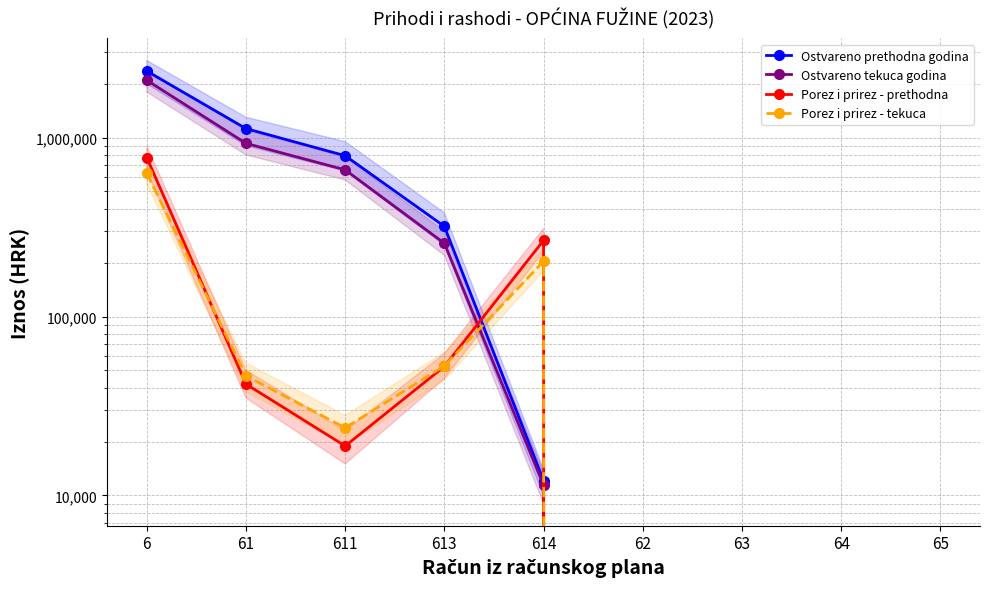

Rank the categories by Porez i prirez - tekuca value from lowest to highest.

62, 63, 64, 65, 611, 61, 613, 614, 6